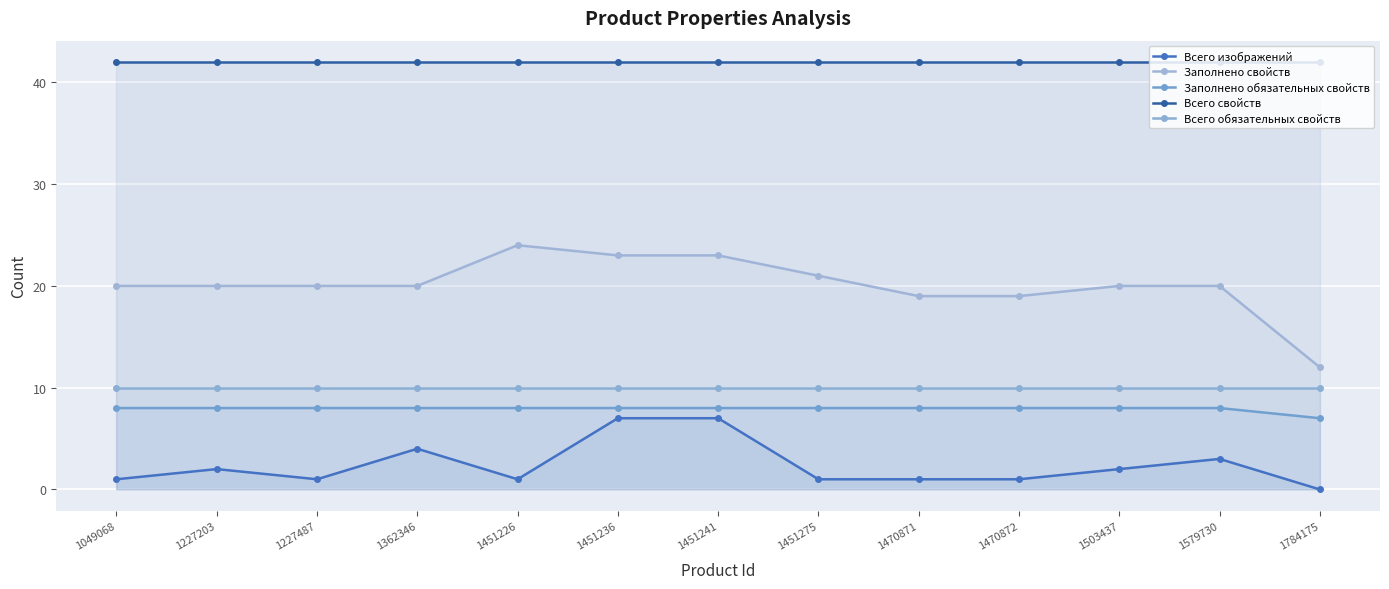

How many lines are shown in the chart?

5